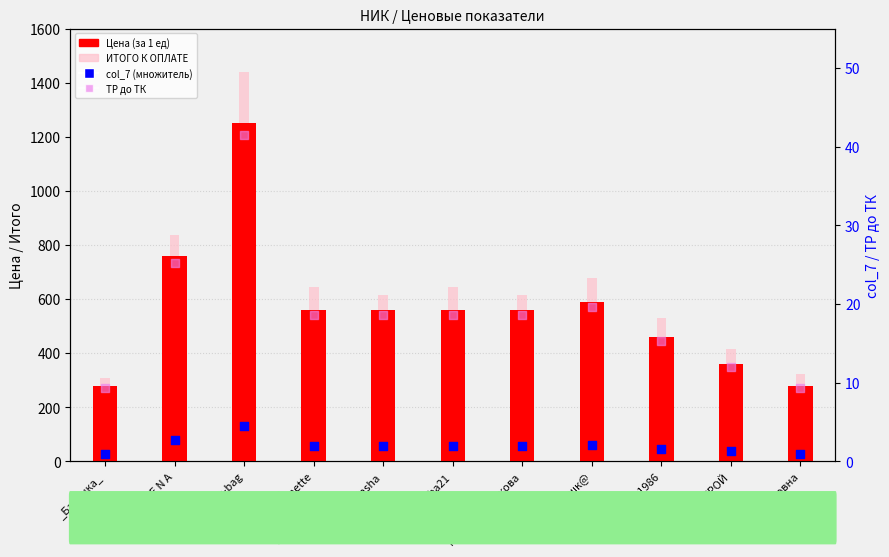

Which series has the largest Y range (max minus min)?

ИТОГО К ОПЛАТЕ